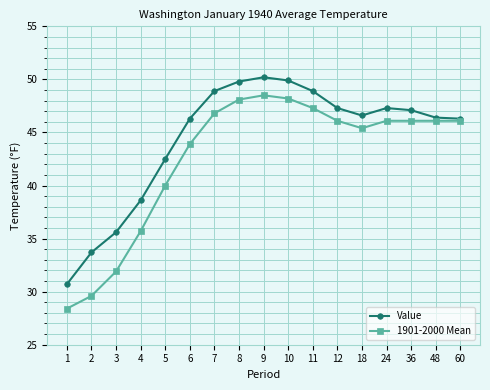

Where does the Value series first go above 46?

6